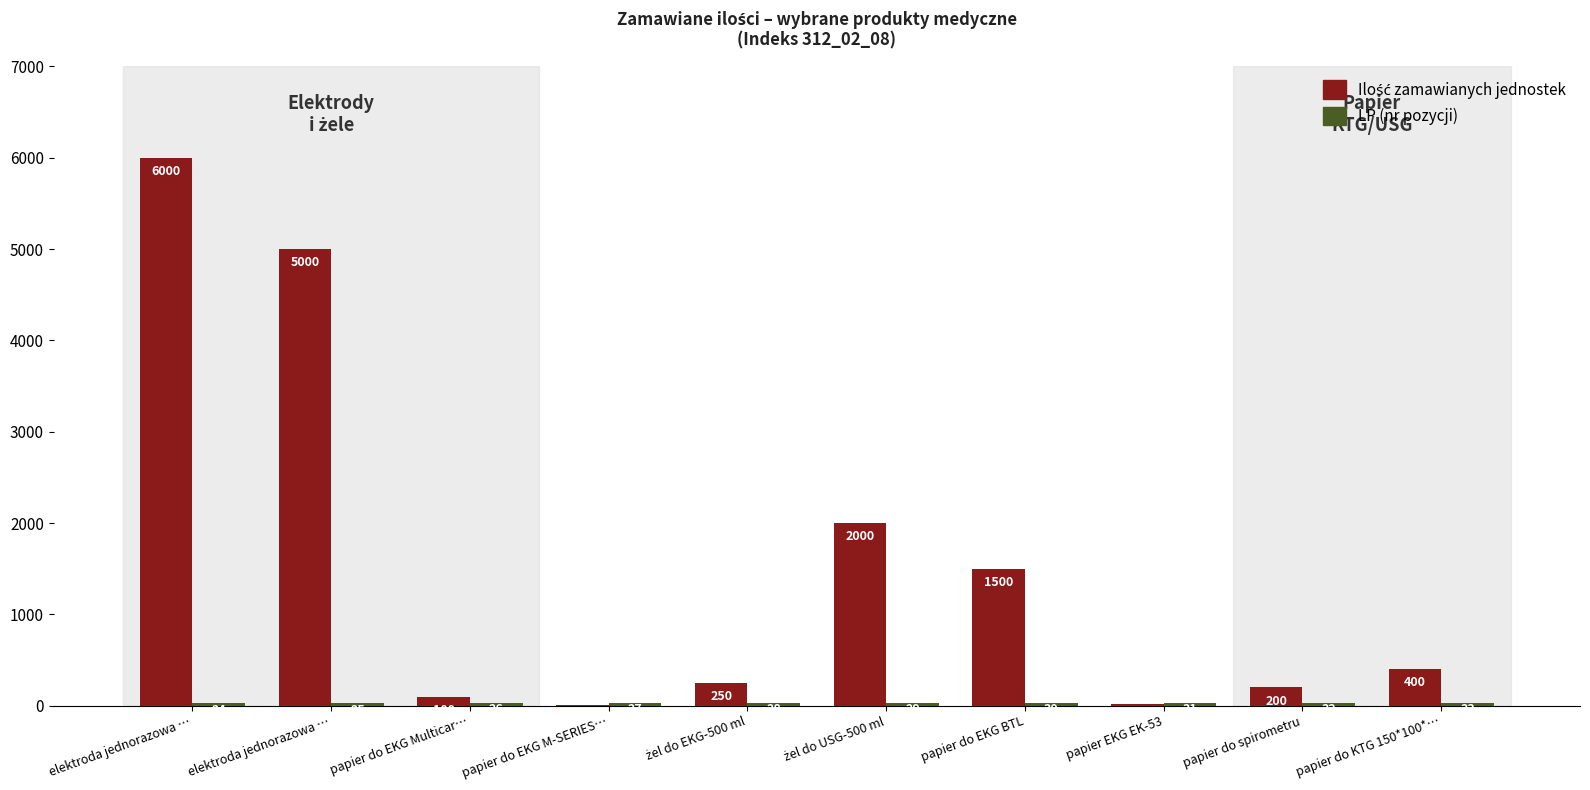

List the series in order of their overall mean, lowest first.

LP (nr pozycji), Ilość zamawianych jednostek